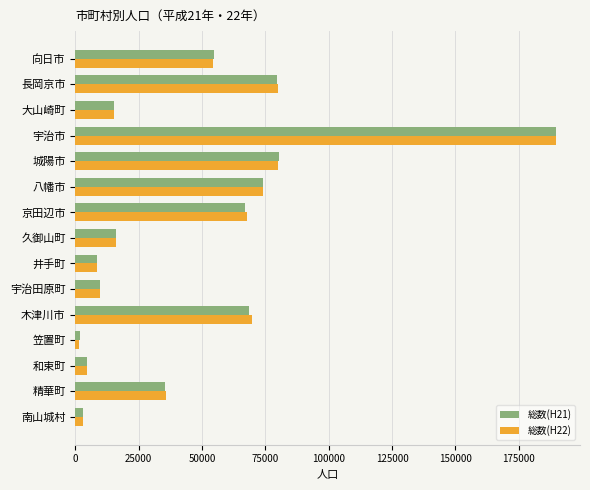

True or false: 総数(H21) has a value of 107379 at 城陽市.

False